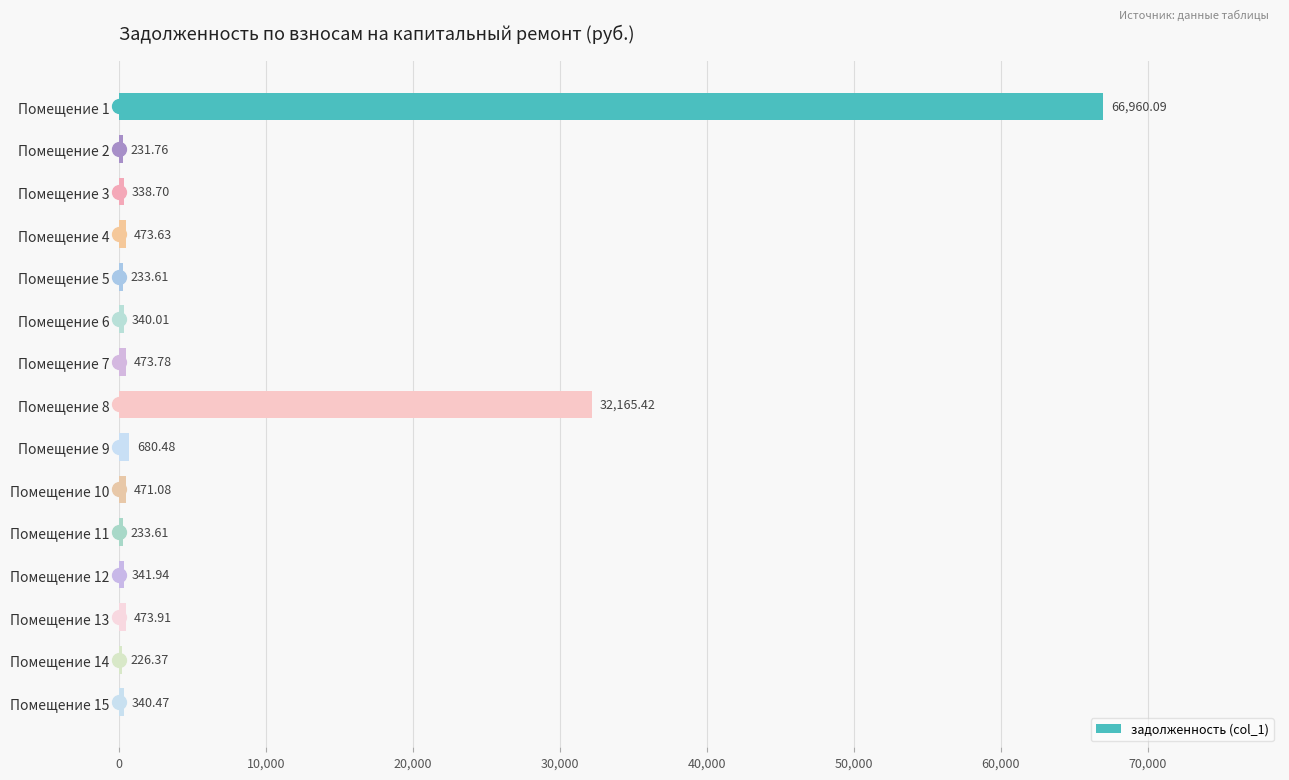

How many values exceed 341?

8